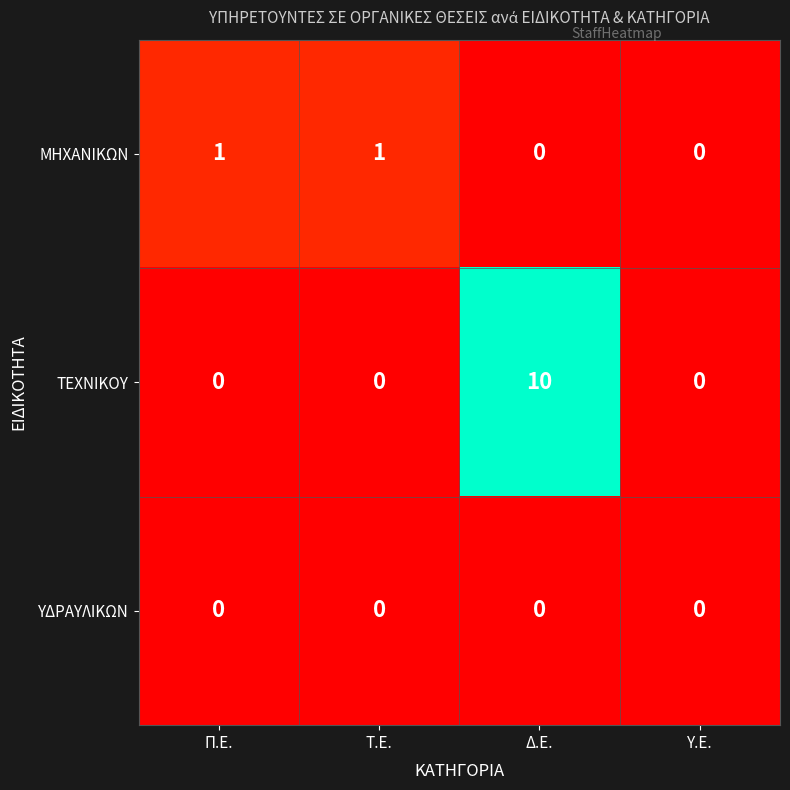

Count the ΤΕΧΝΙΚΟΥ values in the range 0 to 10.

4